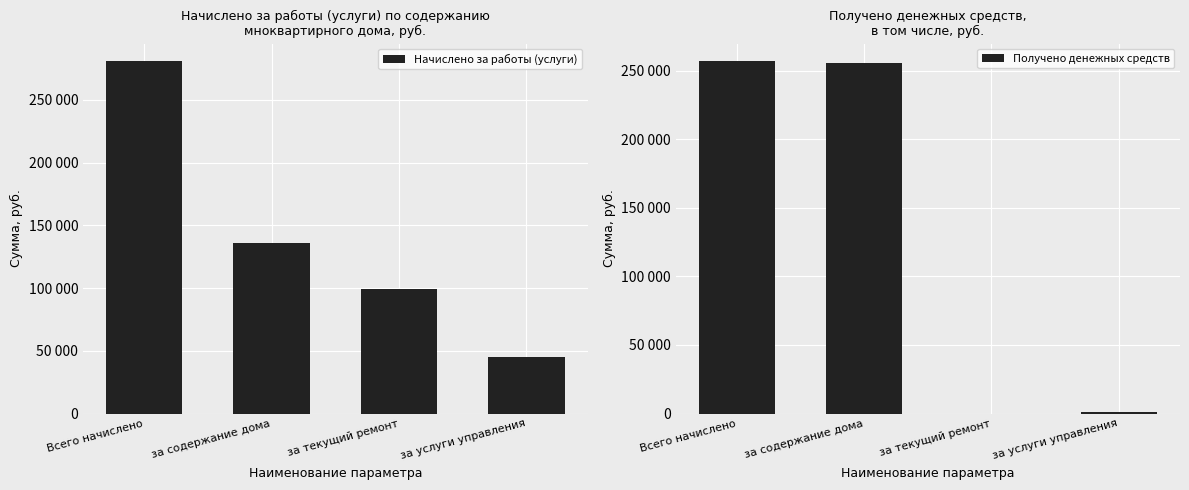

Which series has the largest total across all categories?

Начислено за работы (услуги)